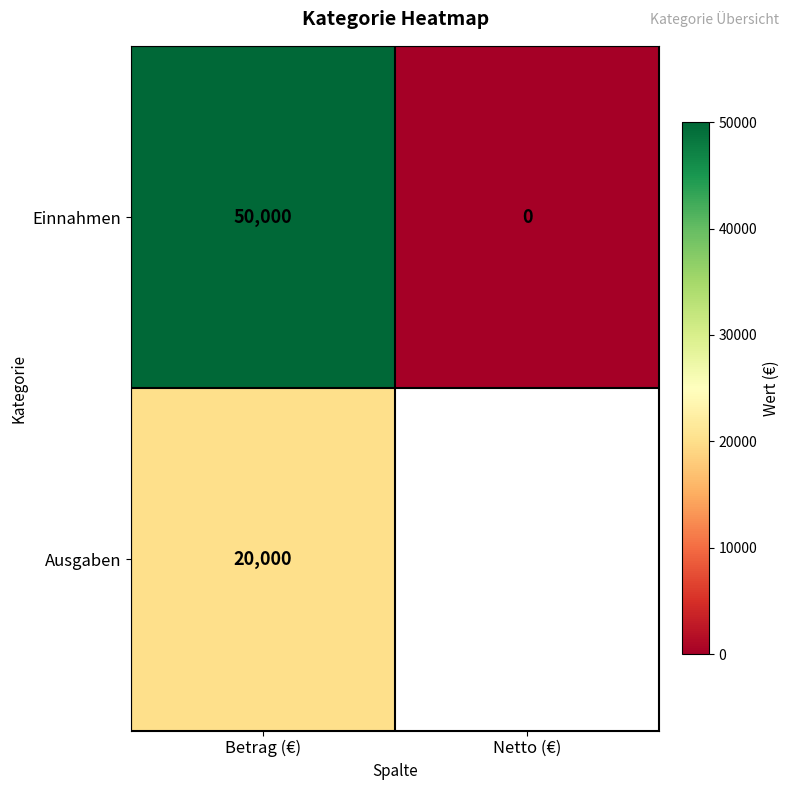

At which category is the sum across all series the highest?

Betrag (€)